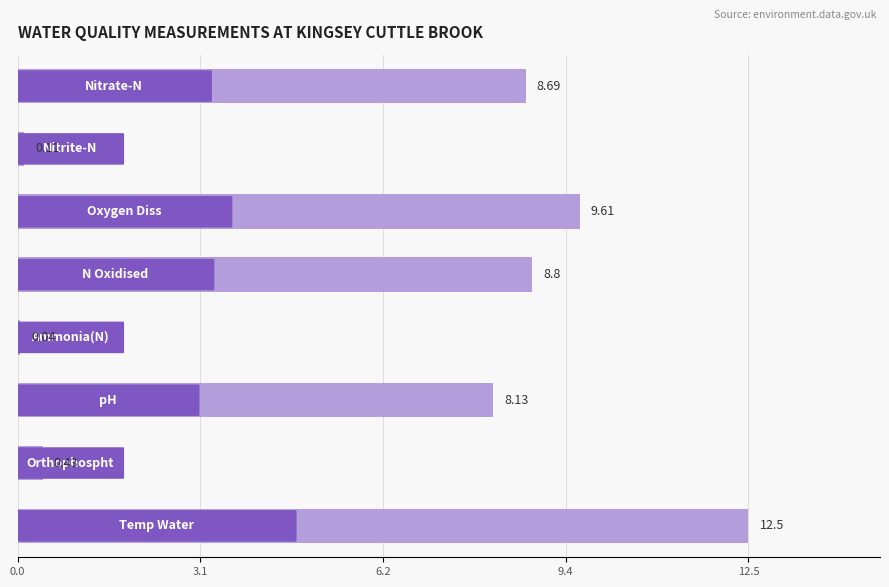

Does the chart contain stacked bars?

No